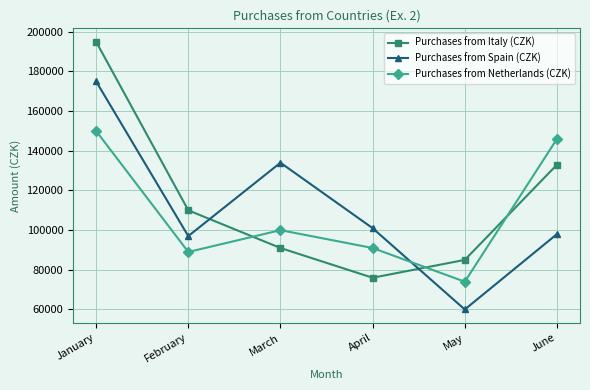

How many values in the Purchases from Spain (CZK) series are below 101000?

3